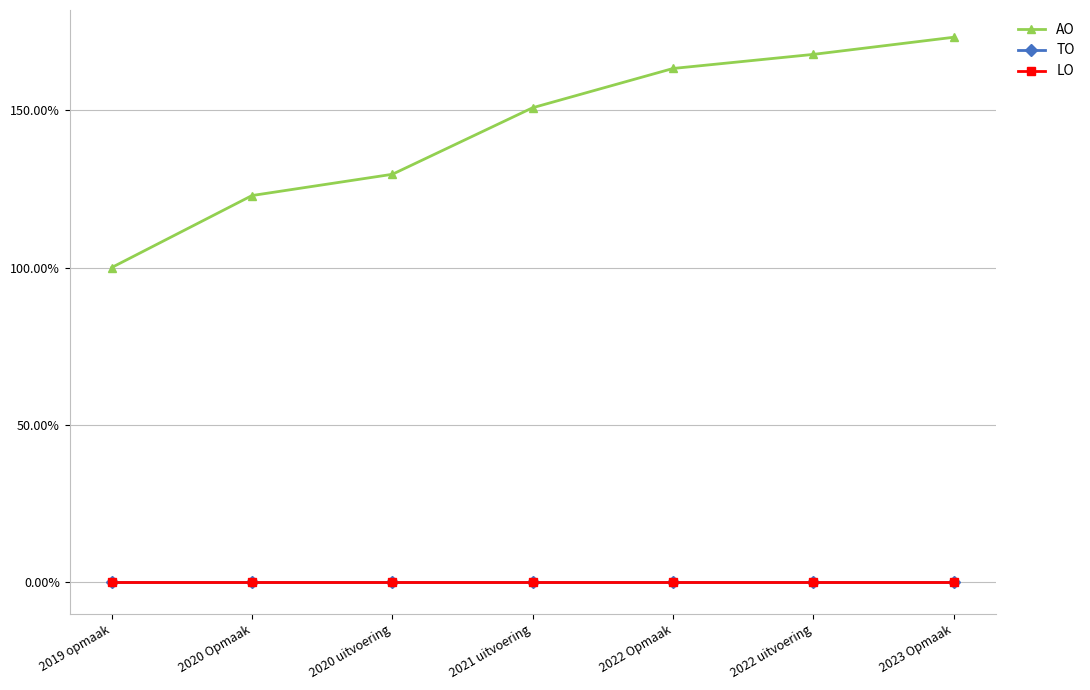

What position from the left is 2019 opmaak?

1